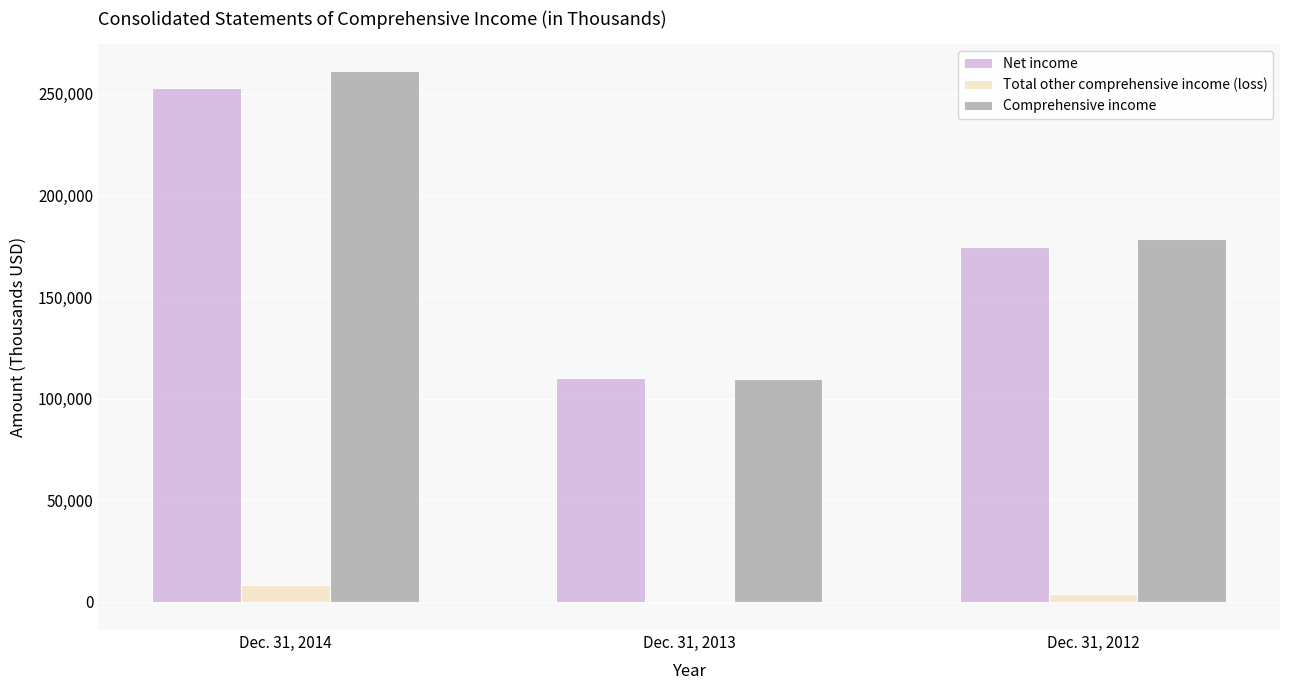

What is the greatest value displayed?

261358